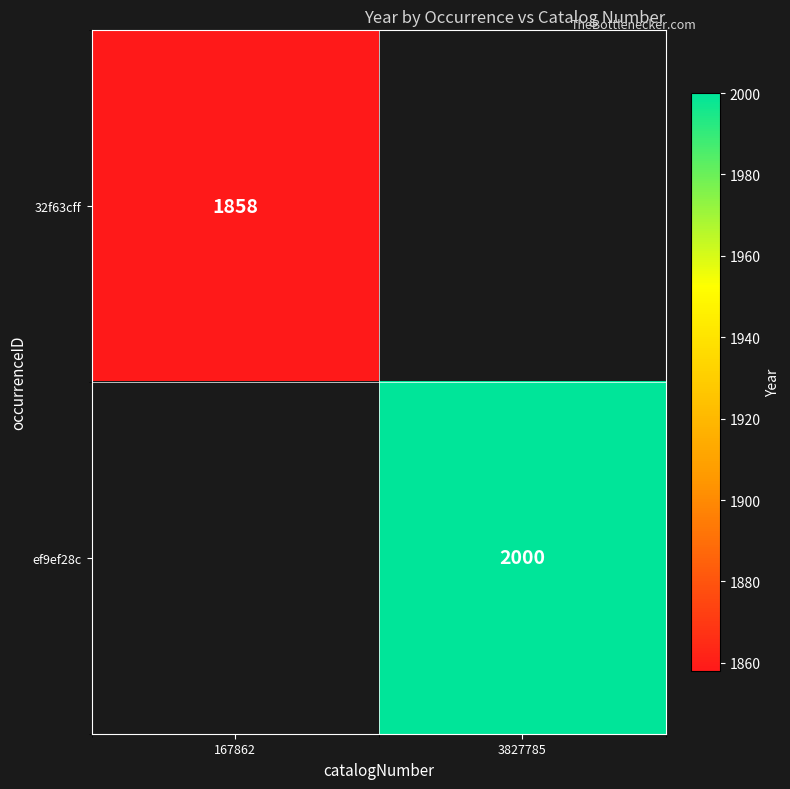

The ef9ef28c series shows 3466.5 at 3827785. True or false?

False